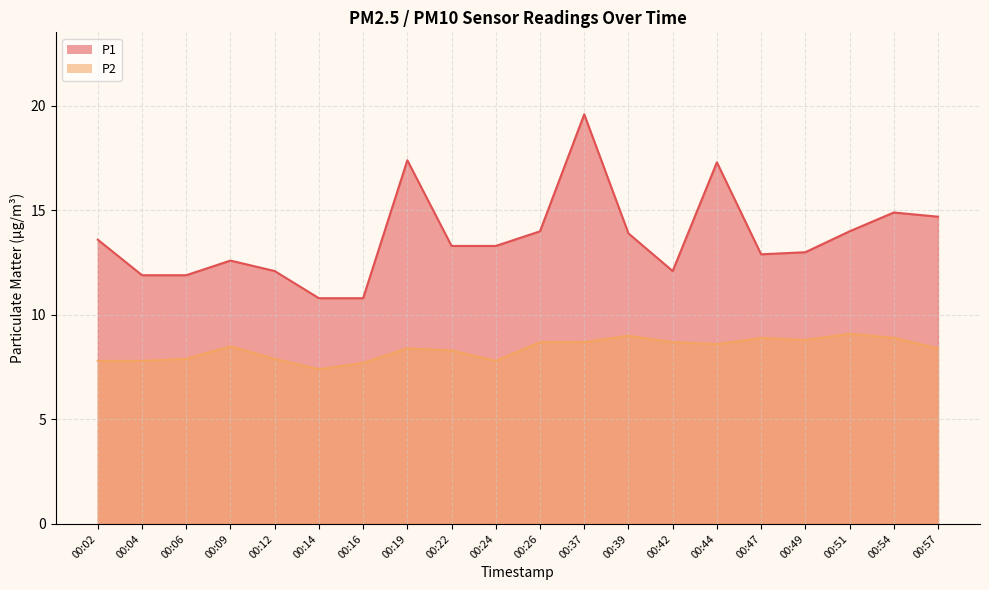

Which has a higher value, 00:12 or 00:16?

00:12